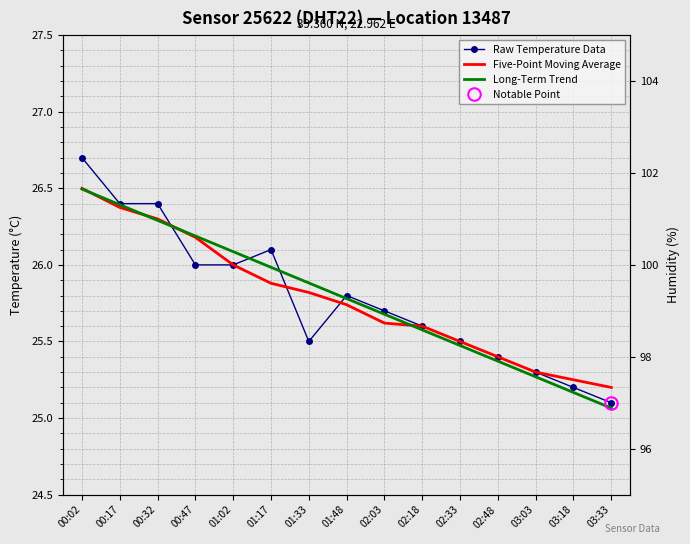

How many interior local valleys does the Raw Temperature Data series have?

1